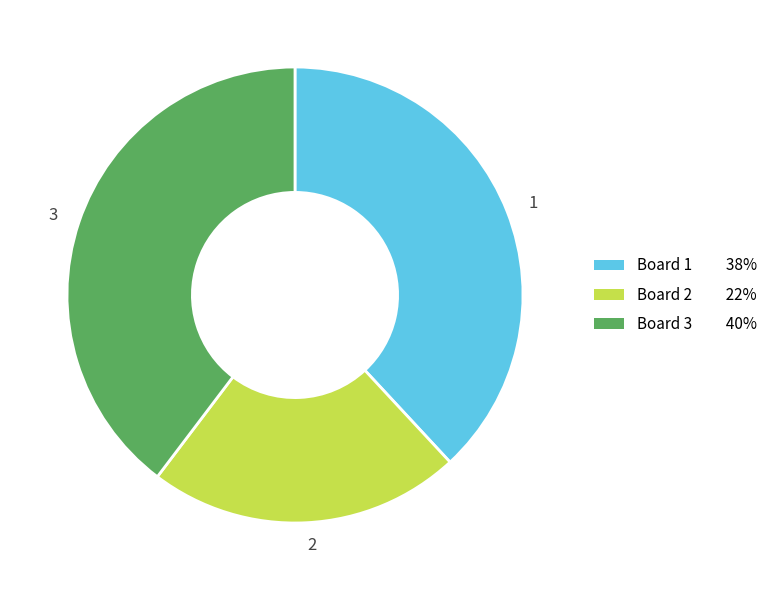

Combined, do 1 and 3 account for over 50%?

Yes